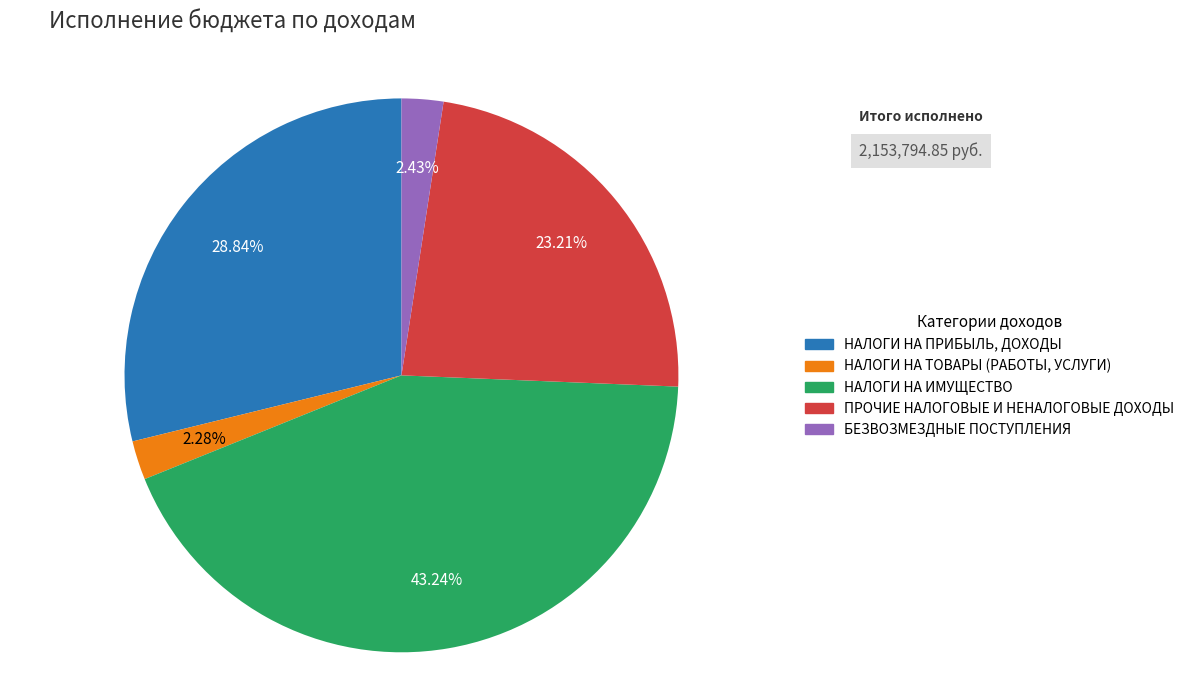

To the nearest percent, what percentage of the pie is НАЛОГИ НА ПРИБЫЛЬ, ДОХОДЫ?

29%